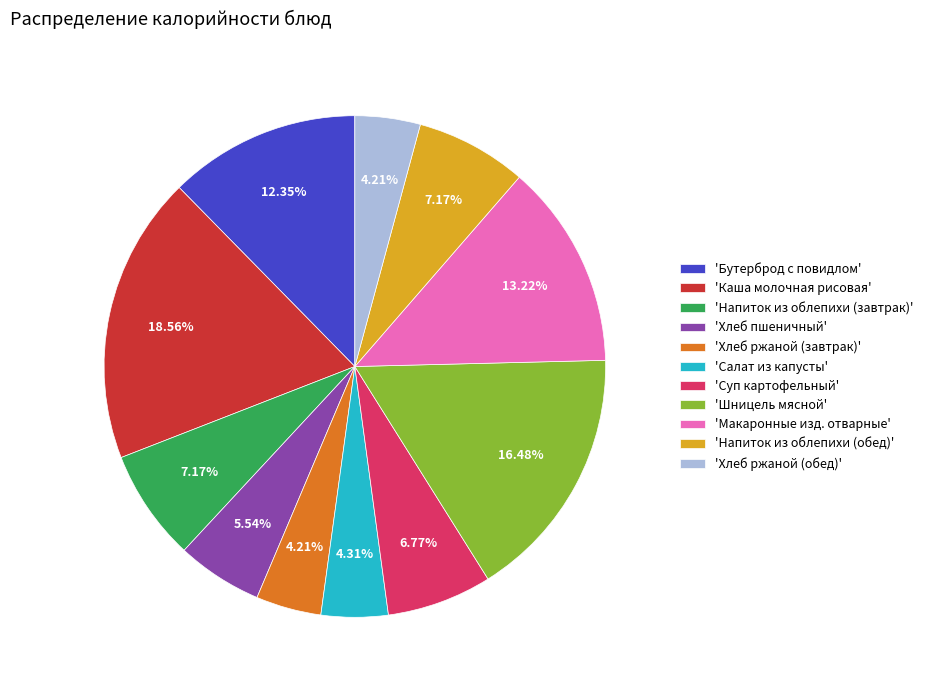

What is the largest slice in the pie chart?

'Каша молочная рисовая'